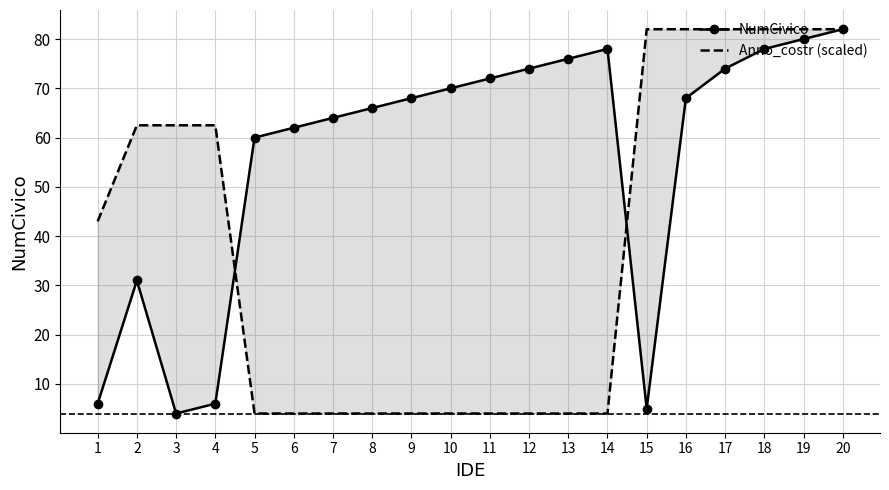

Where is NumCivico nearest to the value 43?

2